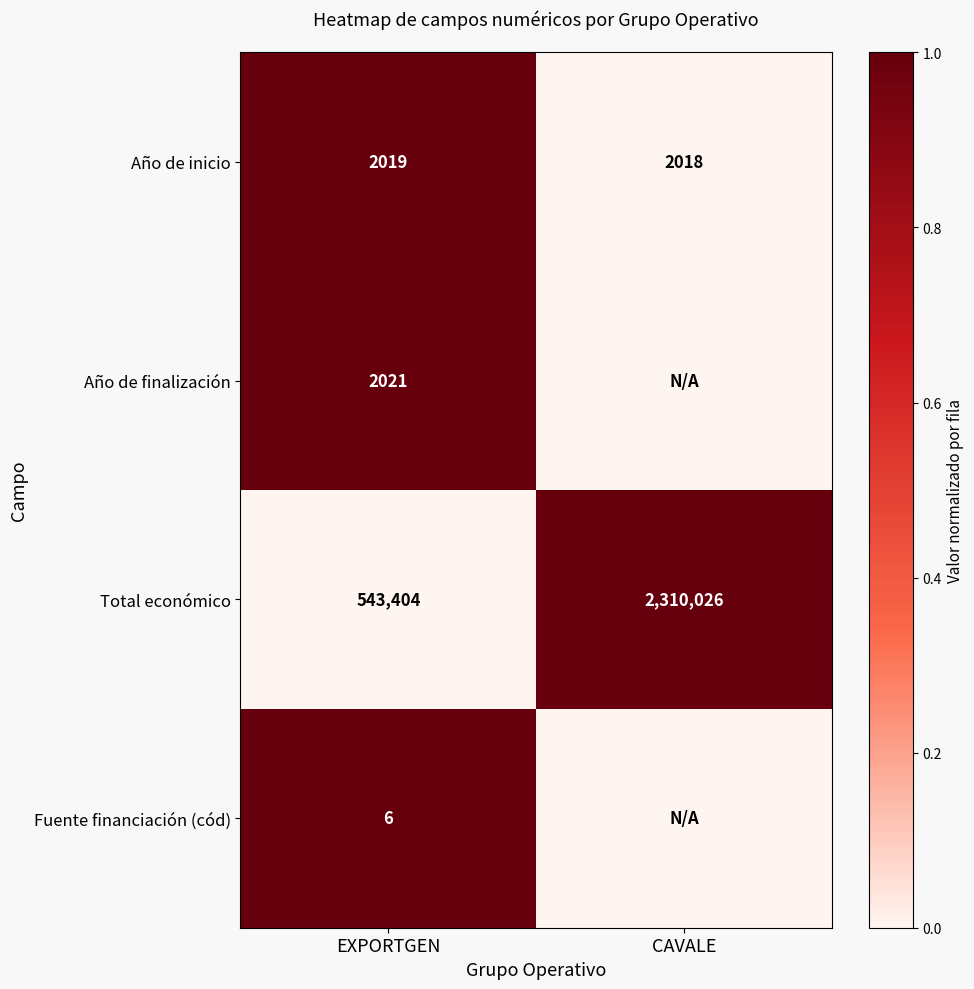

The Año de inicio series shows 2019 at EXPORTGEN. True or false?

True